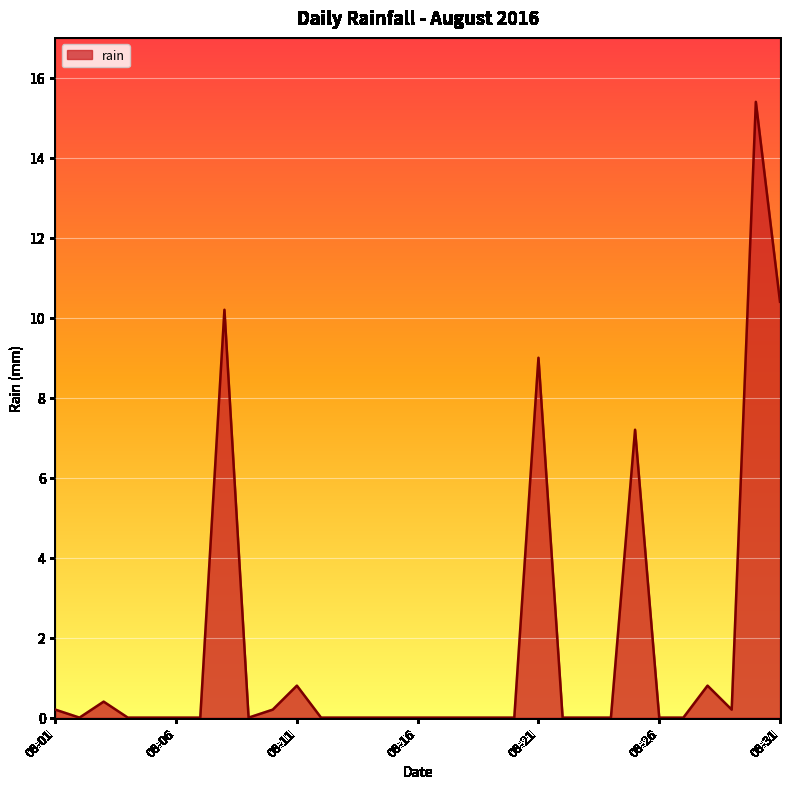

Reading left to right, list all the values displayed in this chart.

0.2	0.0	0.4	0.0	0.0	0.0	0.0	10.2	0.0	0.2	0.8	0.0	0.0	0.0	0.0	0.0	0.0	0.0	0.0	0.0	9.0	0.0	0.0	0.0	7.2	0.0	0.0	0.8	0.2	15.4	10.4